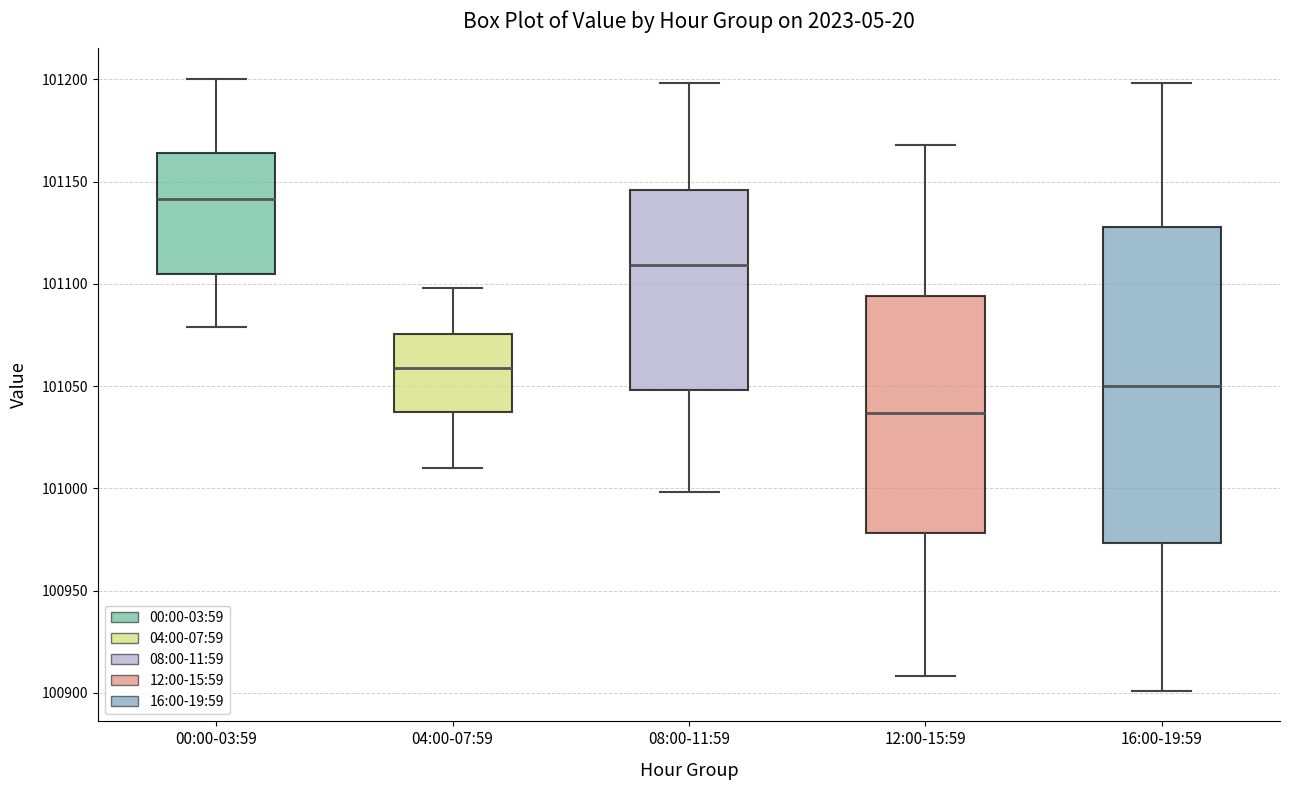

Reading left to right, read every box against the y-axis: the position of its median line, the range the box covers, and the ends of its whiskers. The values are not printed on the chart, so give them approximately, as read against the axis.

00:00-03:59: median 101140, box 101105 to 101165, whiskers 101080 to 101200
04:00-07:59: median 101060, box 101035 to 101075, whiskers 101010 to 101100
08:00-11:59: median 101110, box 101050 to 101145, whiskers 101000 to 101200
12:00-15:59: median 101035, box 100980 to 101095, whiskers 100910 to 101170
16:00-19:59: median 101050, box 100975 to 101130, whiskers 100900 to 101200